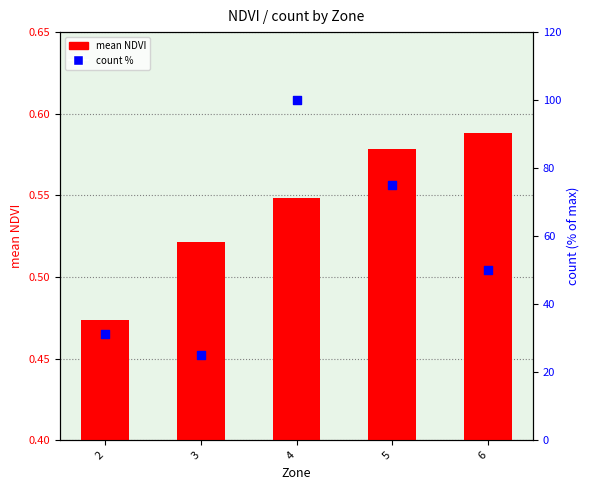

What are all the series names shown in the legend?

mean NDVI, count %